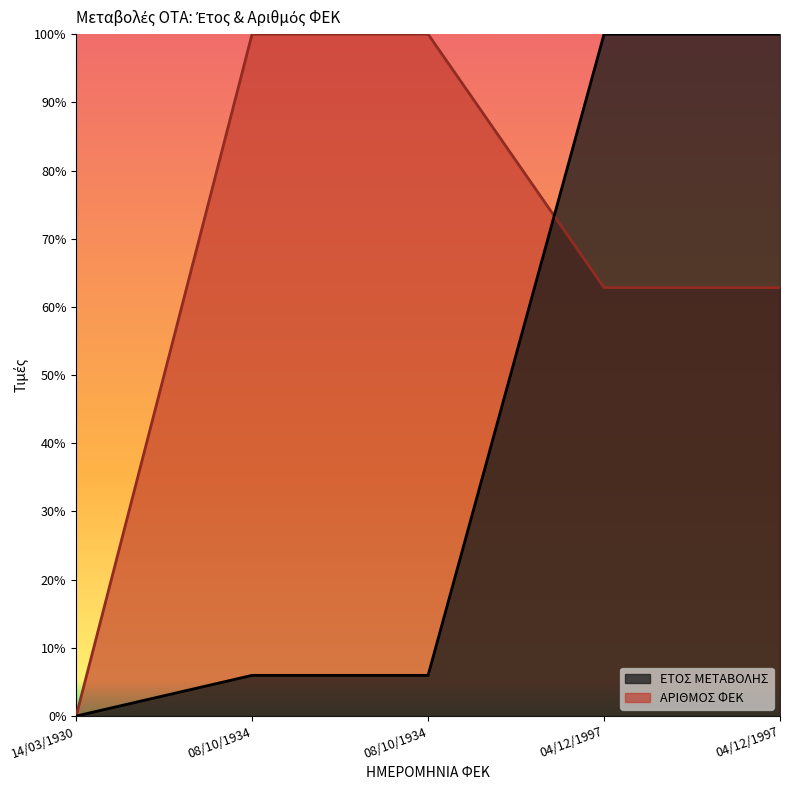

What is the difference between the maximum and minimum values in the ΕΤΟΣ ΜΕΤΑΒΟΛΗΣ series?

1.0